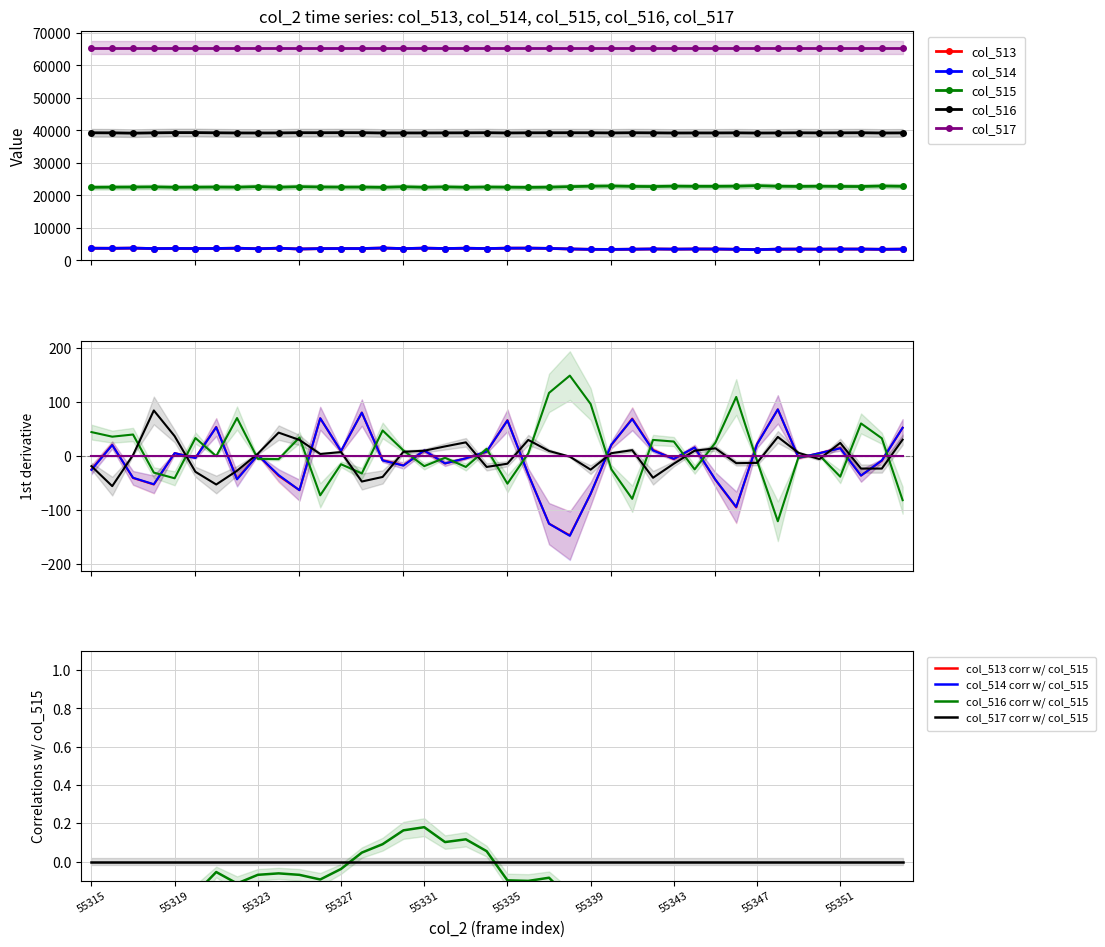

Which category has the lowest value across all series?

55347